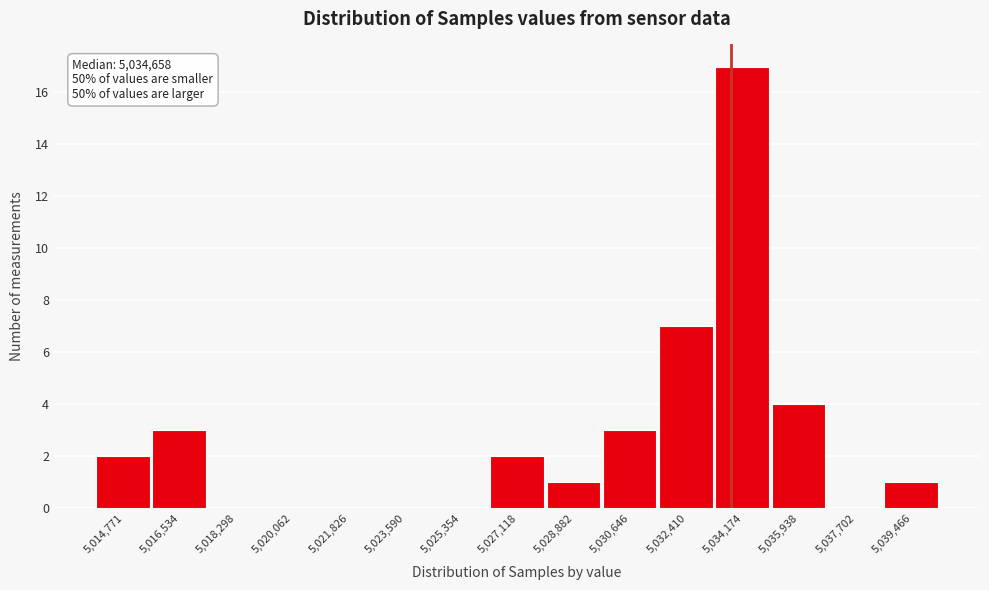

Reading left to right, list all the values displayed in this chart.

5,014,771=2	5,016,534=3	5,018,298=0	5,020,062=0	5,021,826=0	5,023,590=0	5,025,354=0	5,027,118=2	5,028,882=1	5,030,646=3	5,032,410=7	5,034,174=17	5,035,938=4	5,037,702=0	5,039,466=1